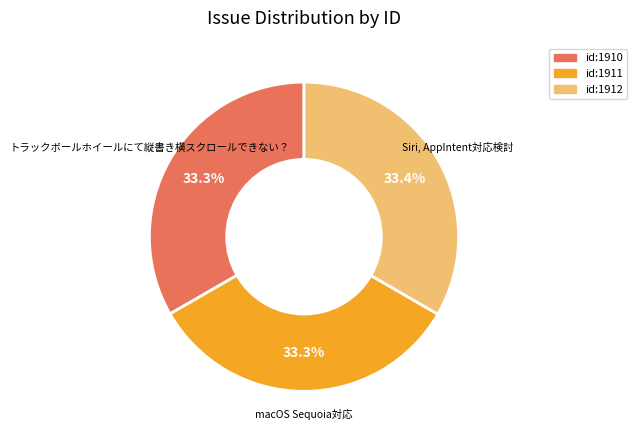

Is there any slice that represents more than half of the pie?

No